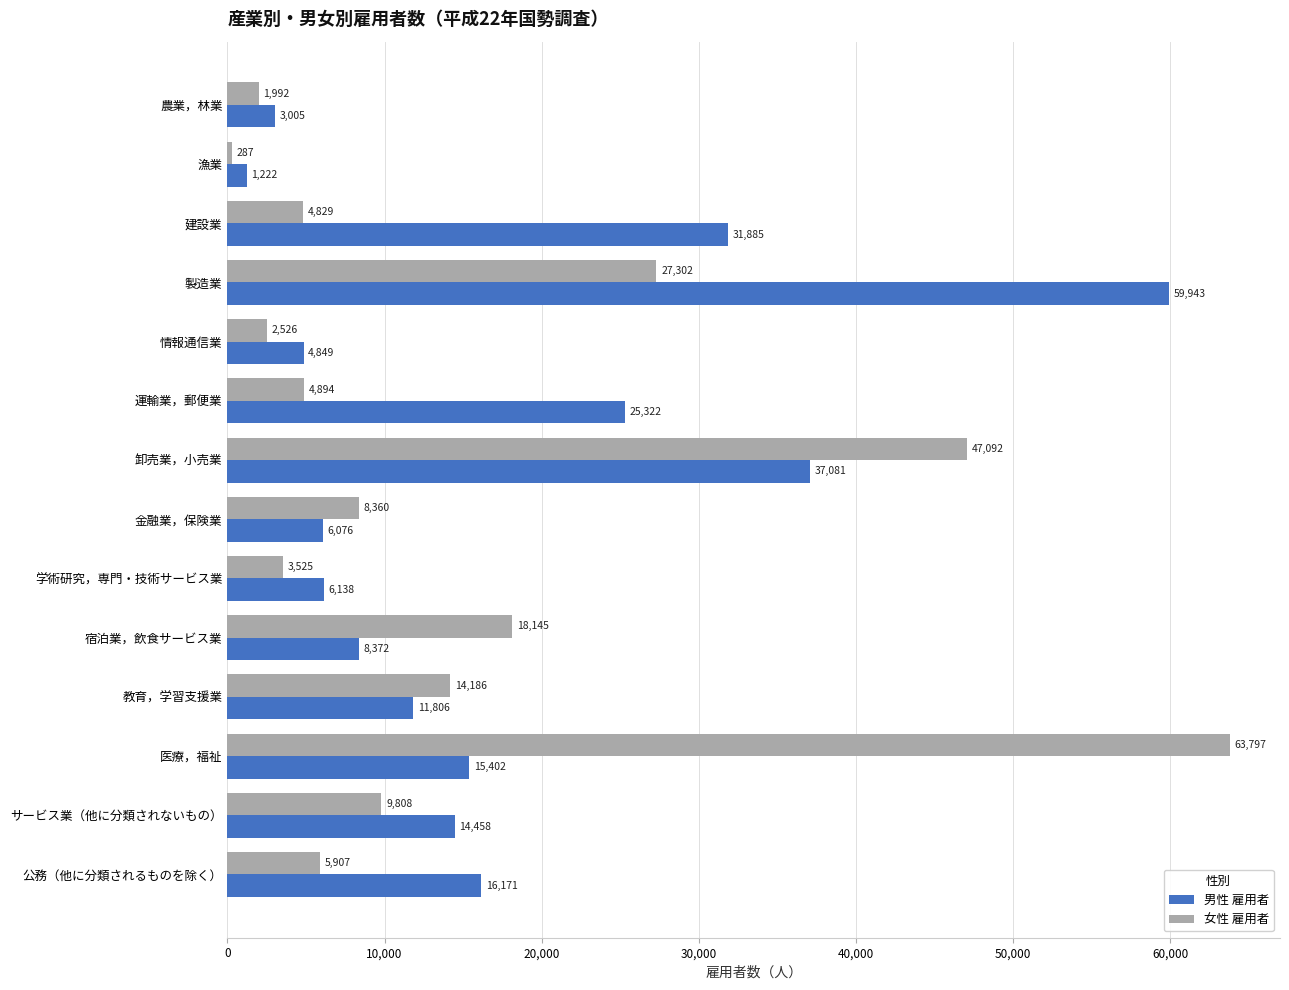

How many distinct data groups are displayed?

2